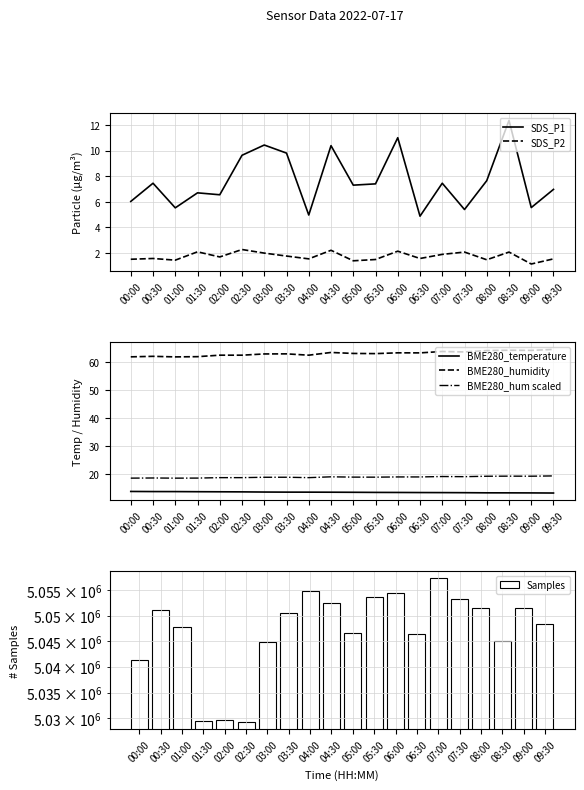

How many distinct data groups are displayed?

6